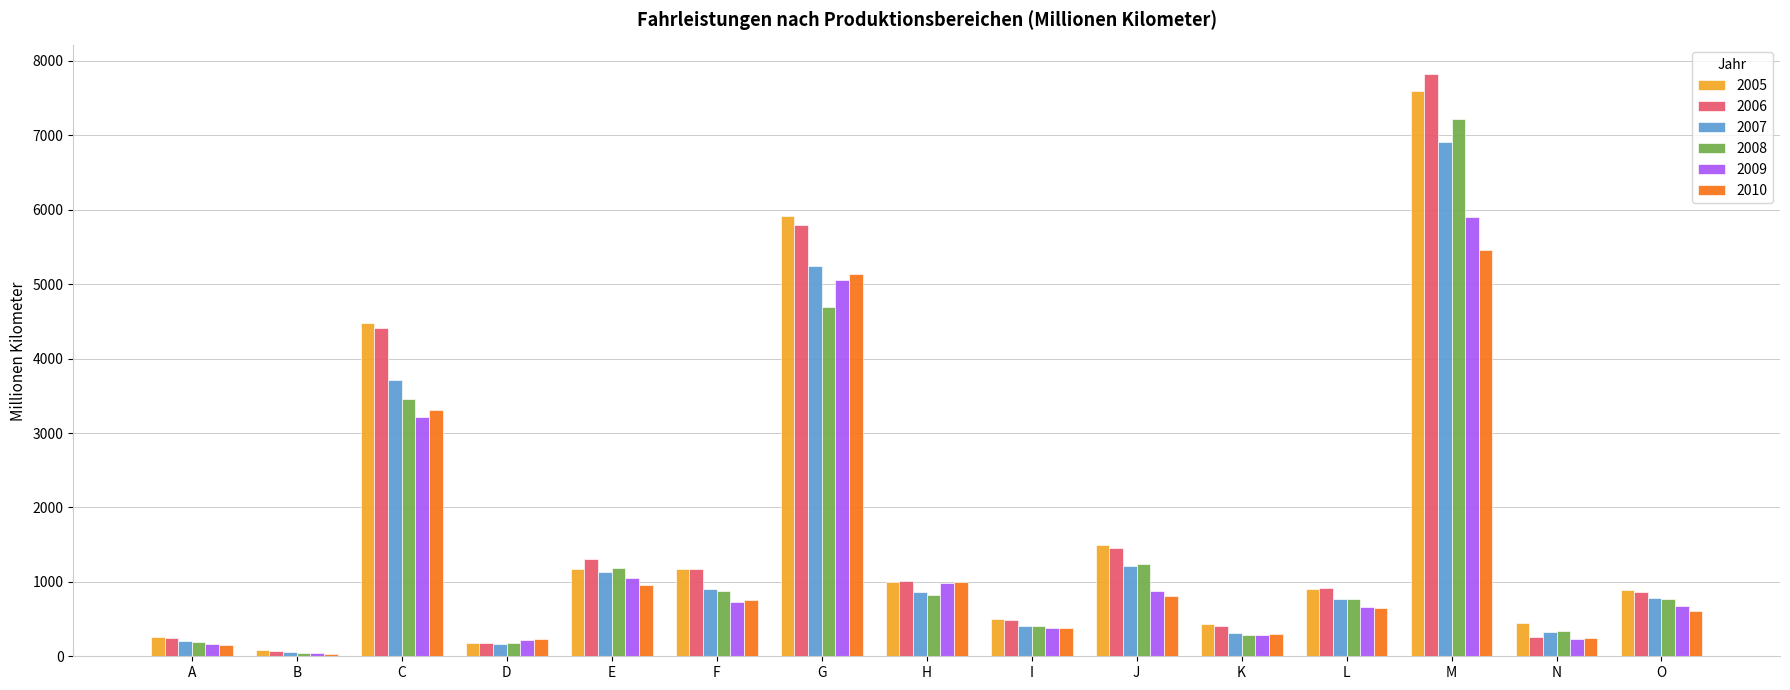

How many values in the 2006 series exceed 916?

8